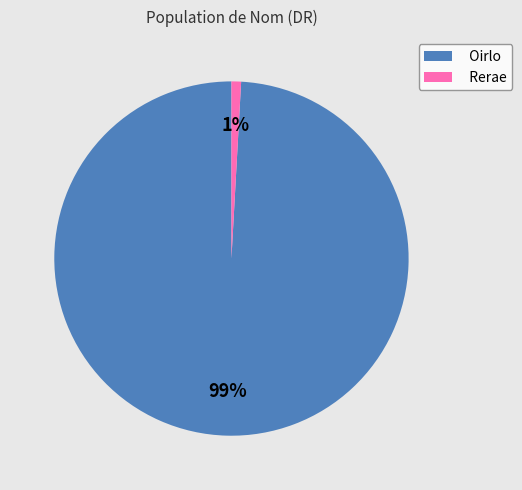

To the nearest percent, what is the average slice percentage?

50%